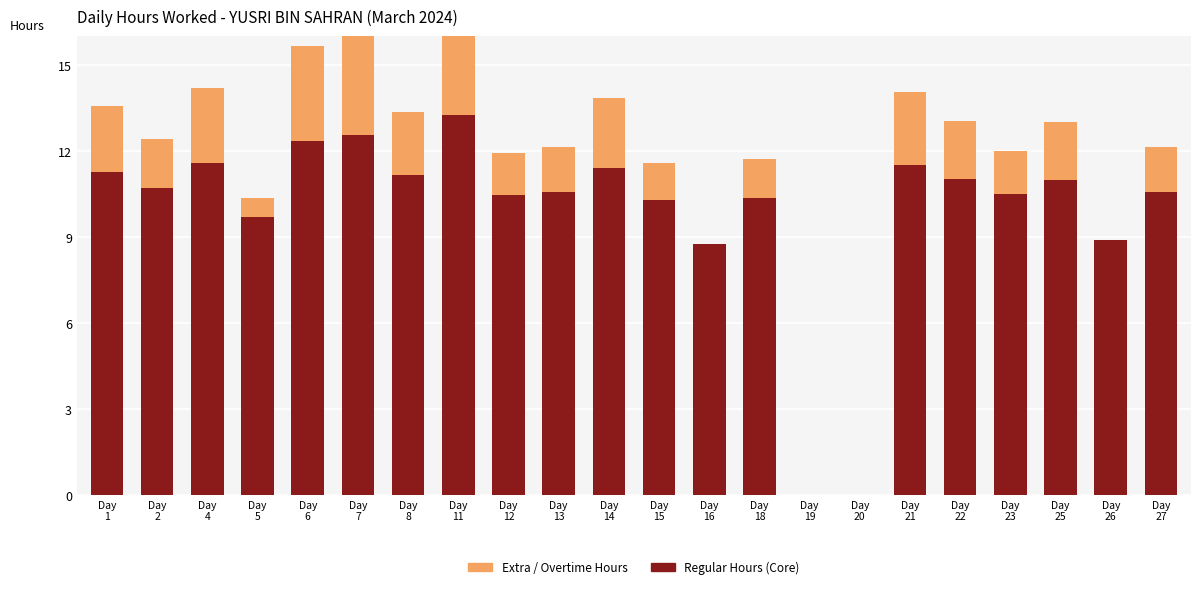

Are the bars horizontal?

No